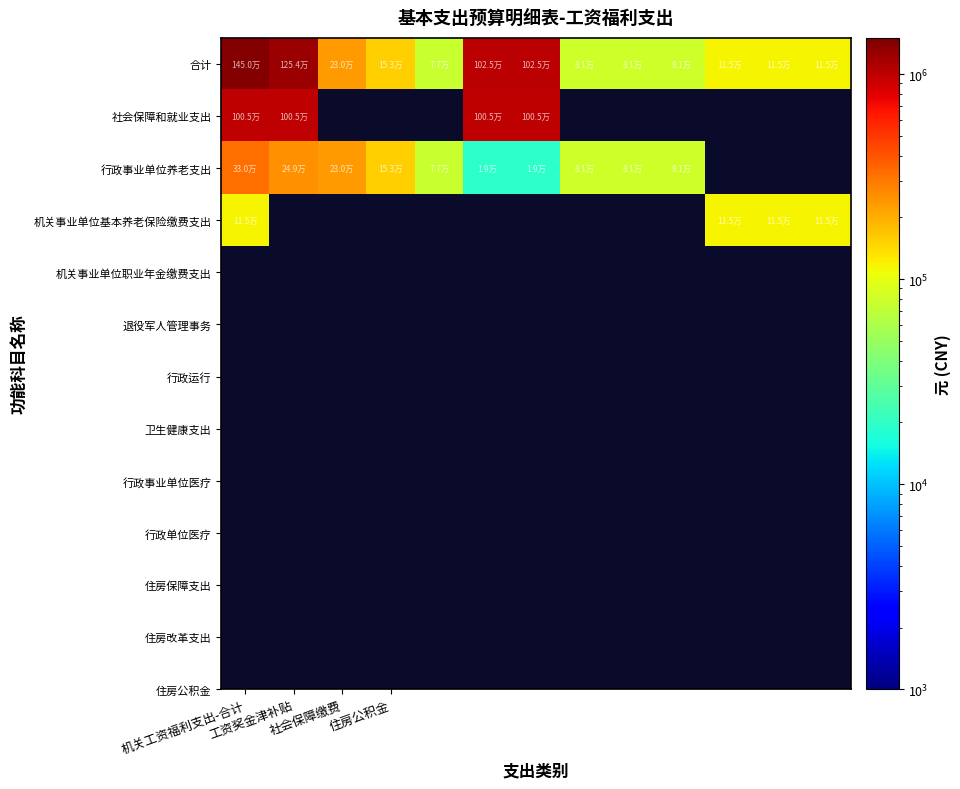

How many values in 机关事业单位基本养老保险缴费支出 are above zero?

4